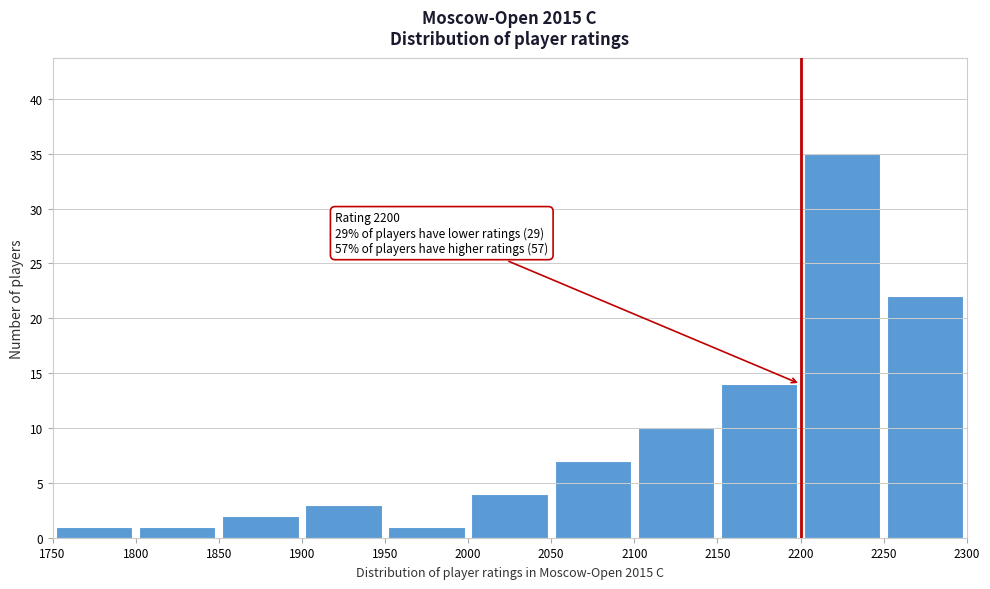

Over which range of the x-axis is the bar tallest?

2200 to 2250